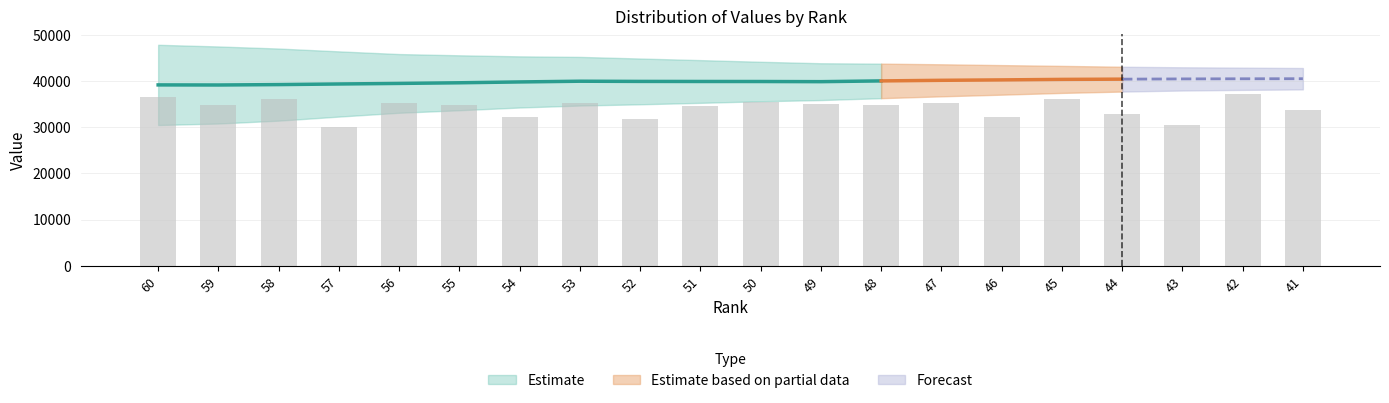

How many values exceed 34911?

10